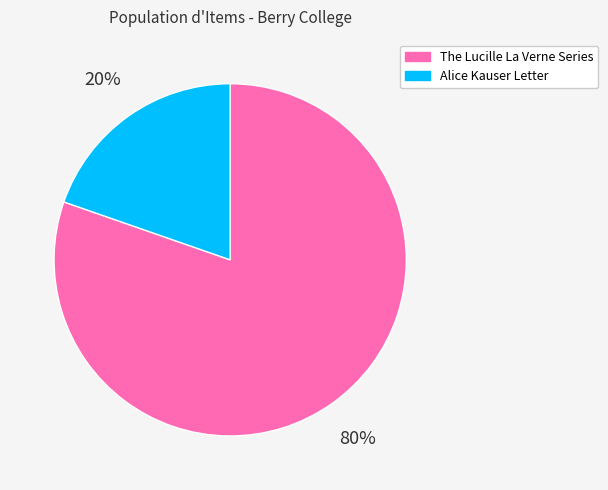

How many slices are in this pie chart?

2